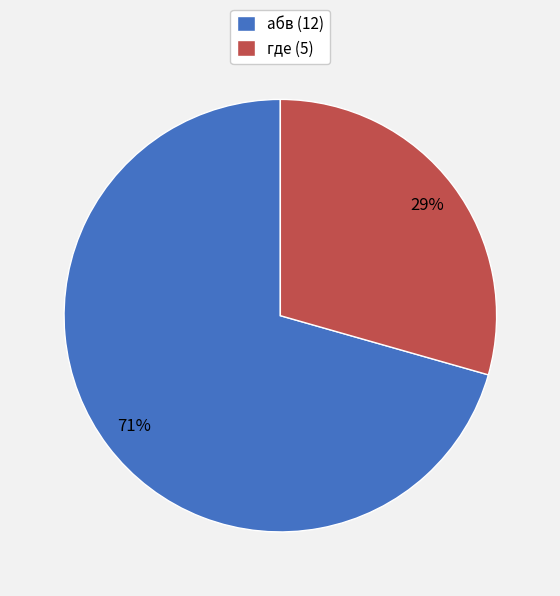

Which category has the biggest portion of the pie?

абв (12)